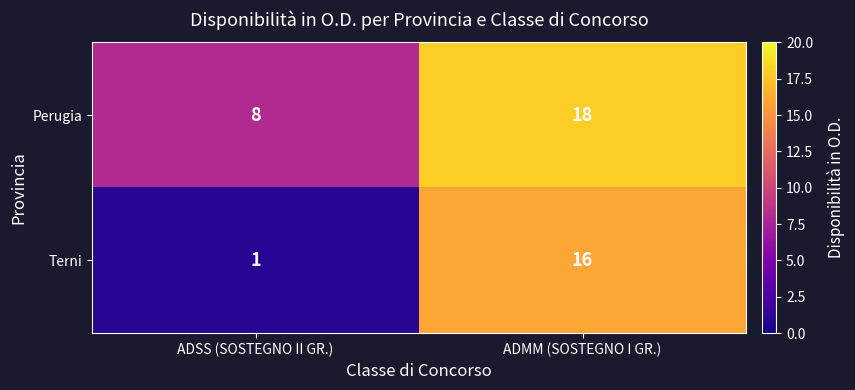

Which series has the largest total across all categories?

Perugia